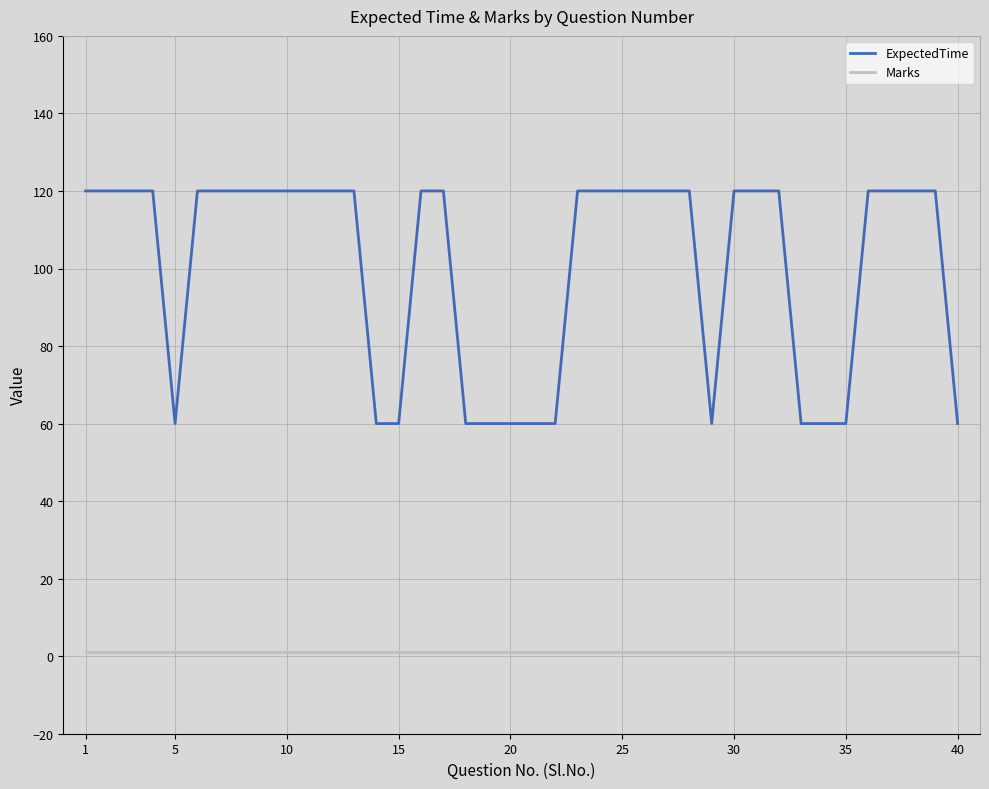

Which series has the largest range (max minus min)?

ExpectedTime